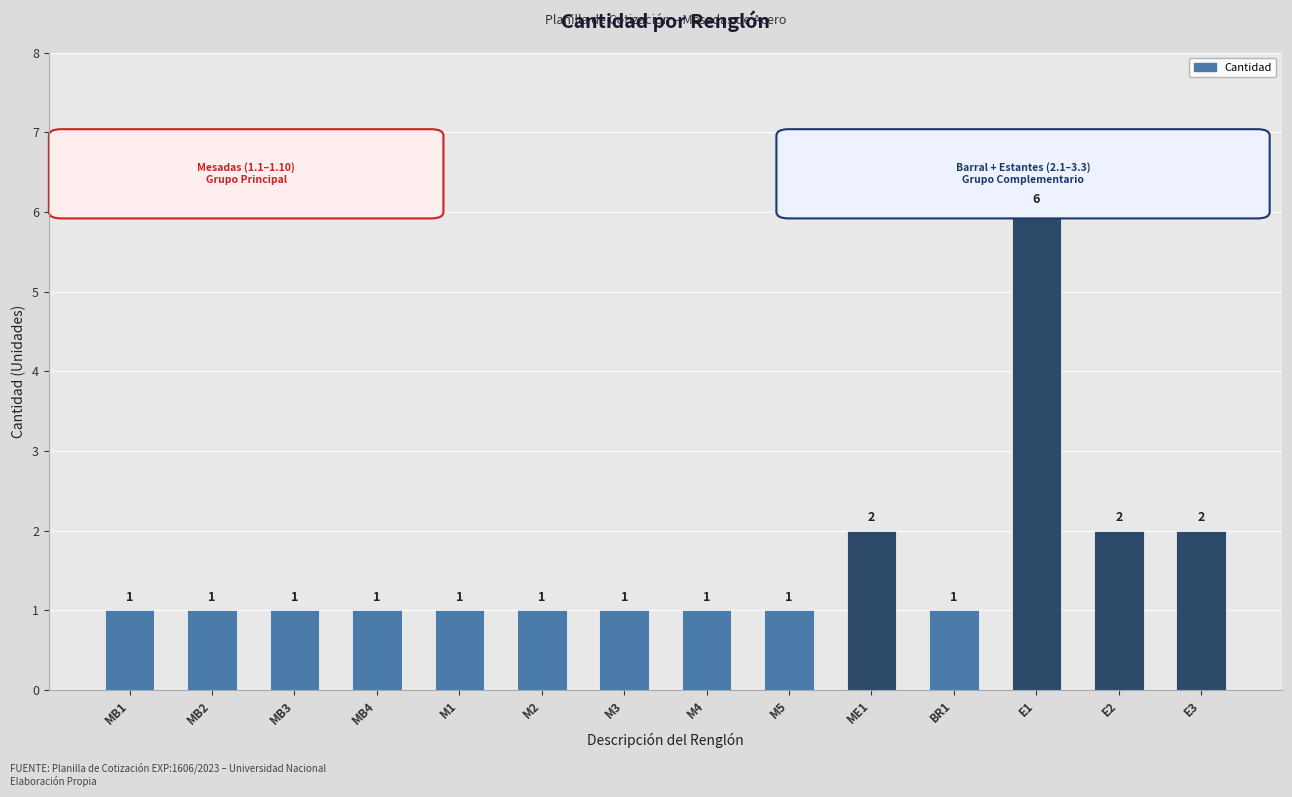

Approximately how many times larger is the value at E1 compared to ME1?

3.0